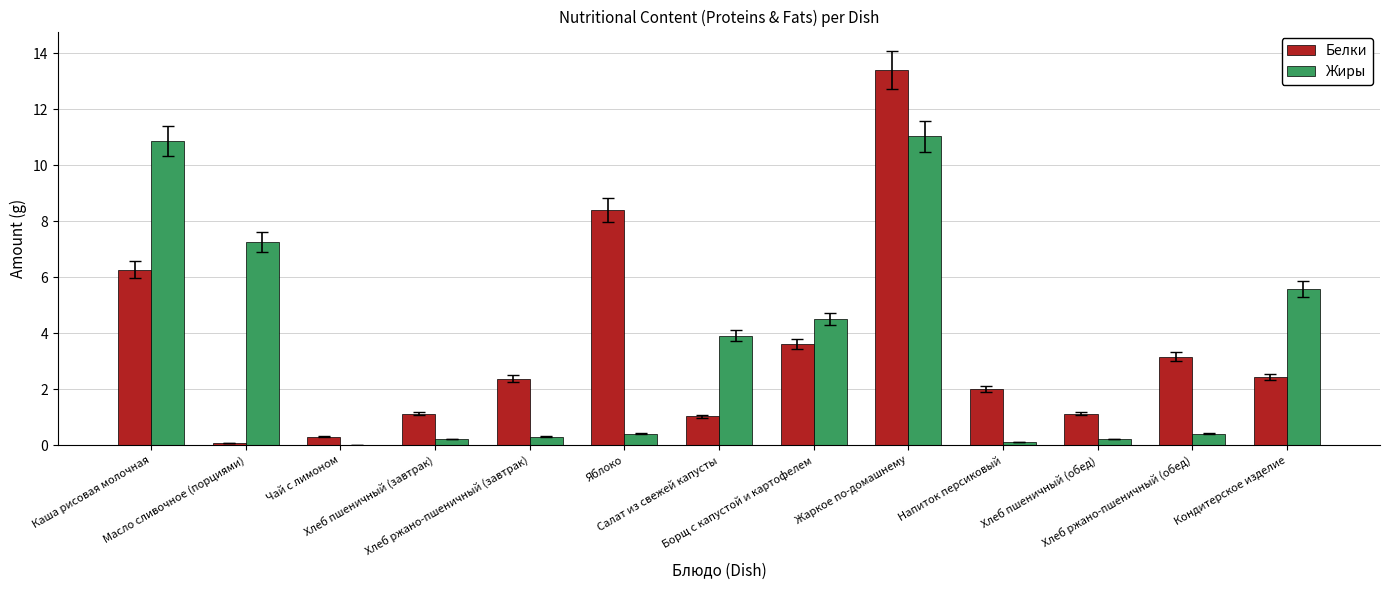

What is the highest value of the Белки series?

13.4